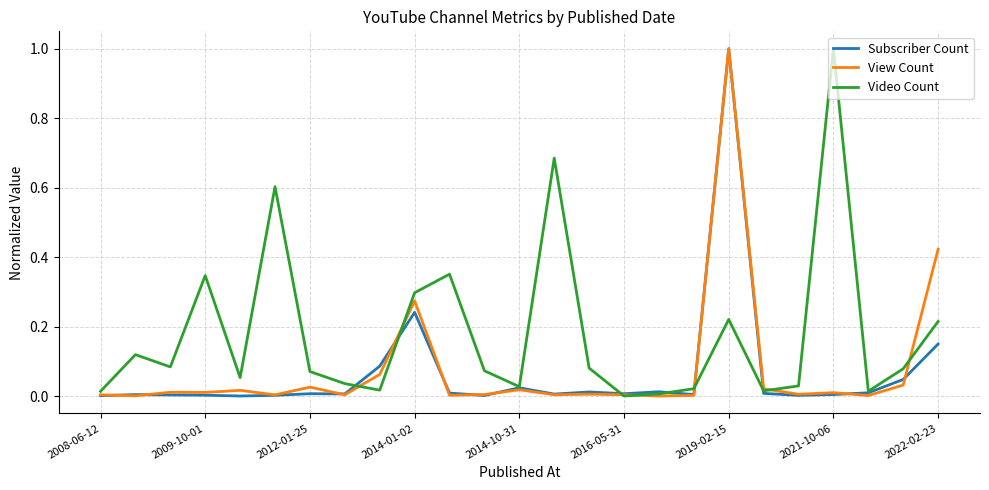

Which series has the largest total across all categories?

Video Count